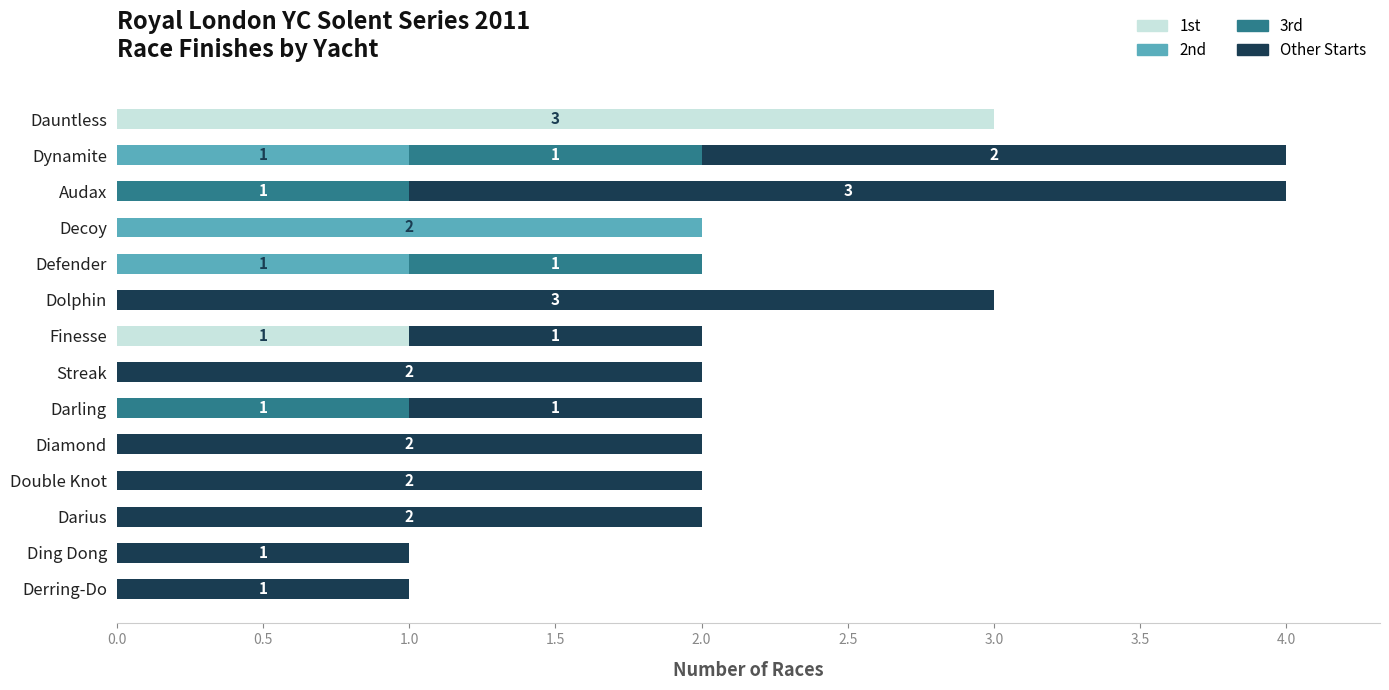

What is the total value across all series at Dolphin?

3